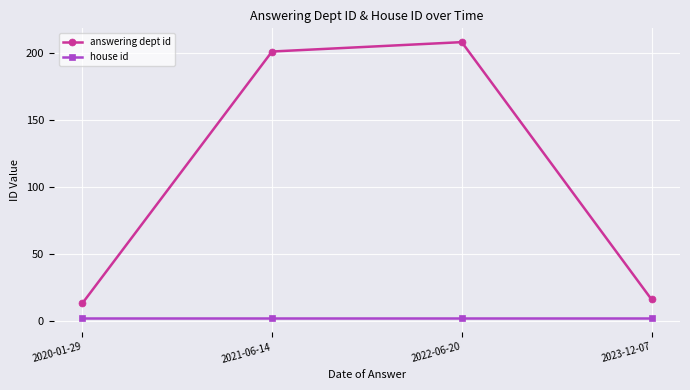

What is the highest value of the house id series?

2